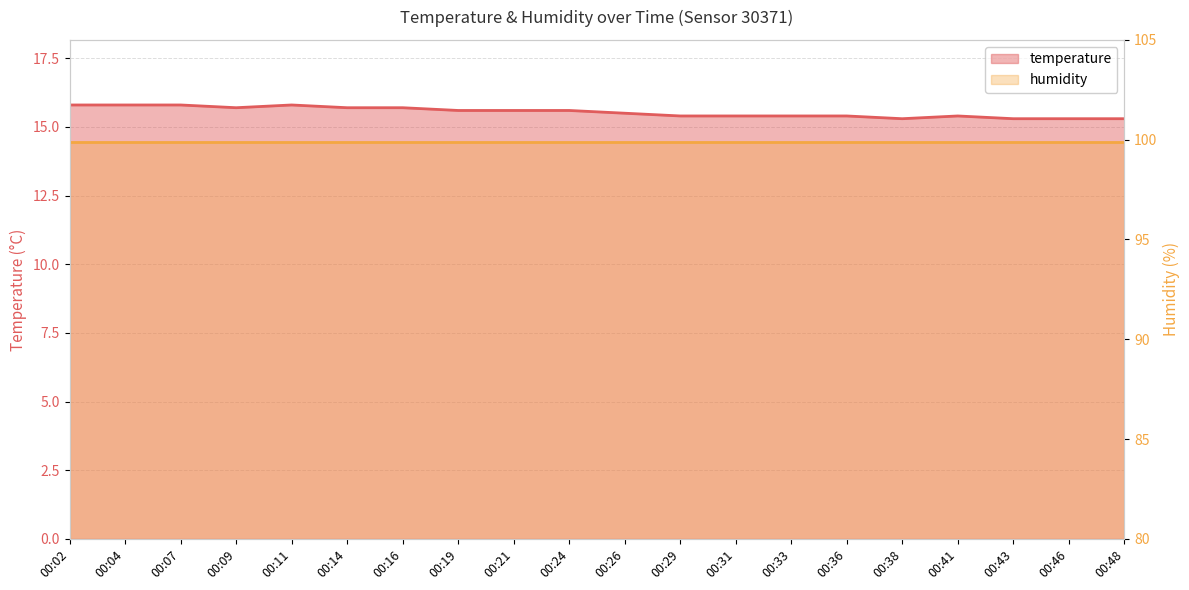

The value at 00:16 is 5.3. True or false?

False